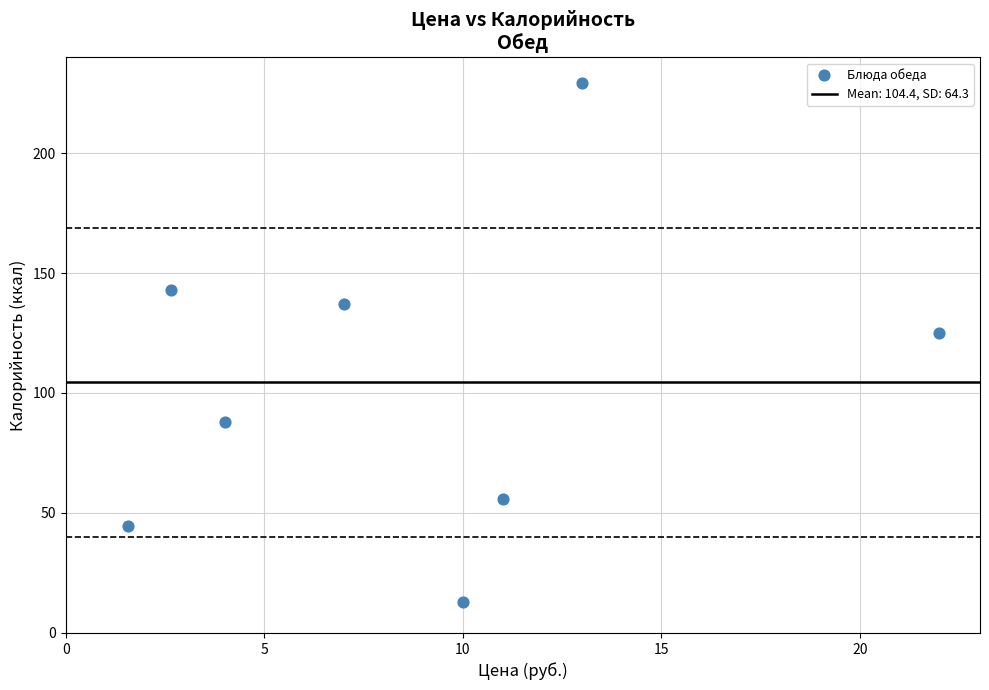

What is the average Y value?

104.4